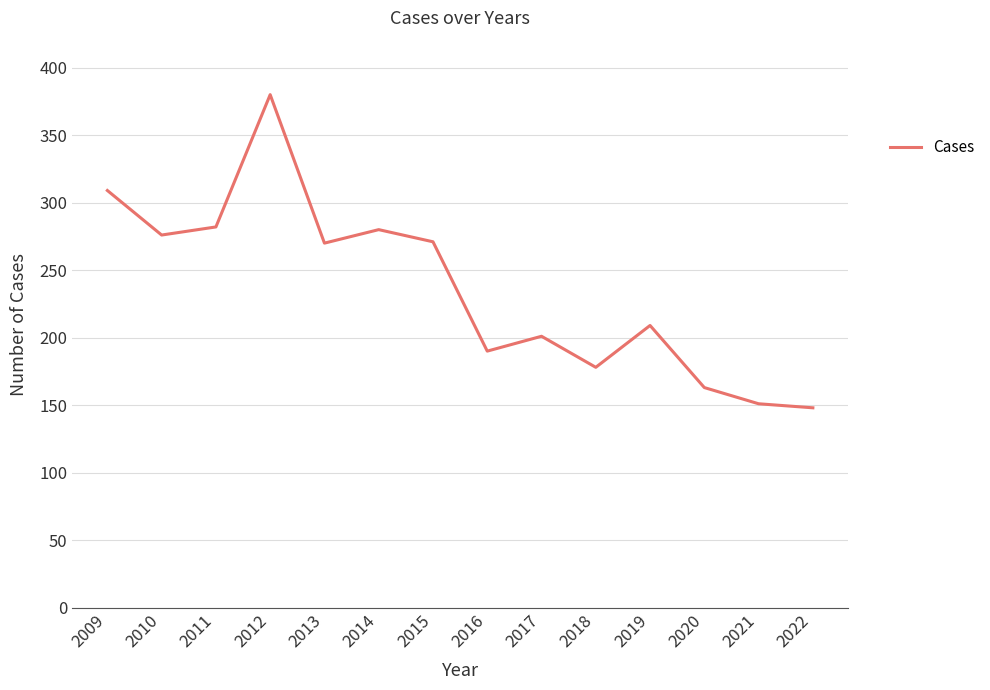

What is the change in value from 2011 to 2022?

-134